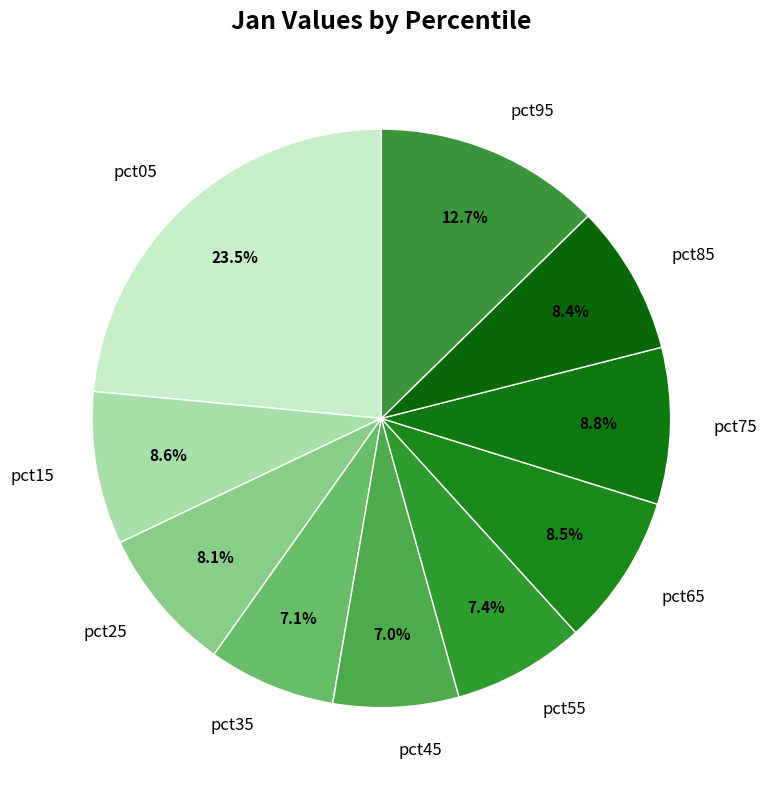

To the nearest percent, what percentage of the pie is pct45?

7%